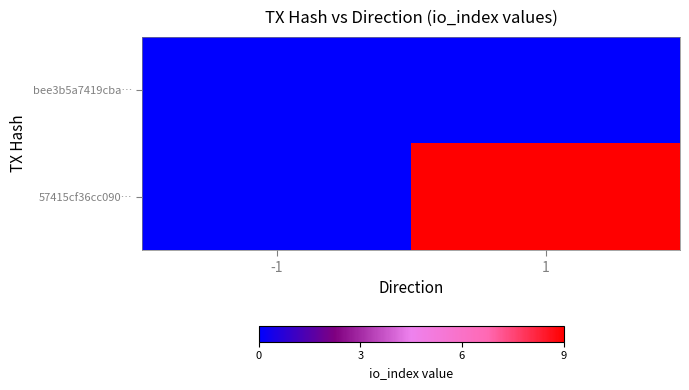

Between -1 and 1, which series saw the biggest shift?

57415cf36cc090…